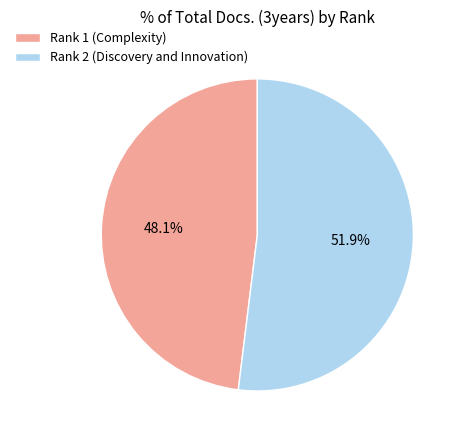

Count the number of slices in the pie.

2